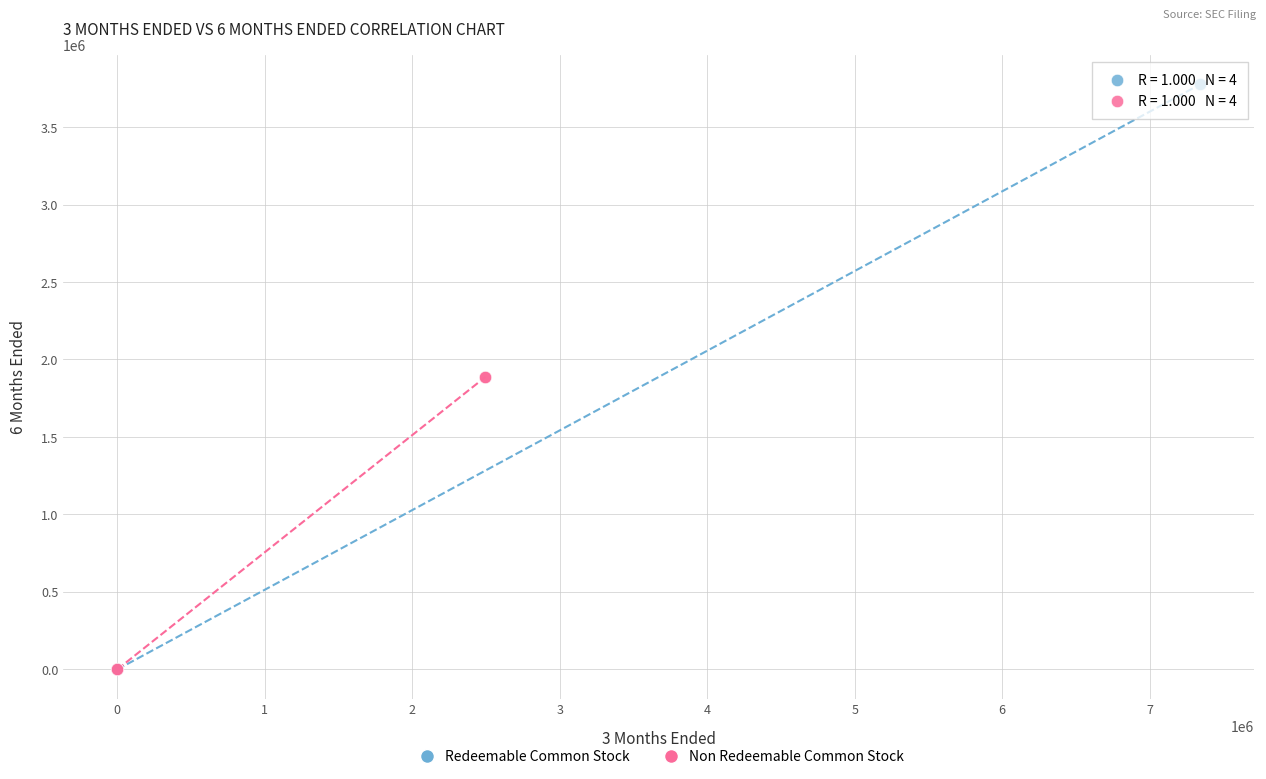

Which series contains the highest Y value?

Redeemable Common Stock